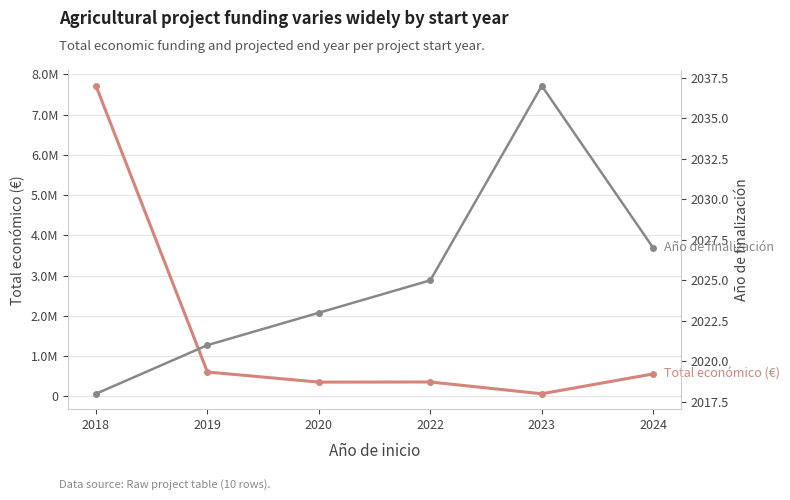

What is the greatest value displayed?

7717171